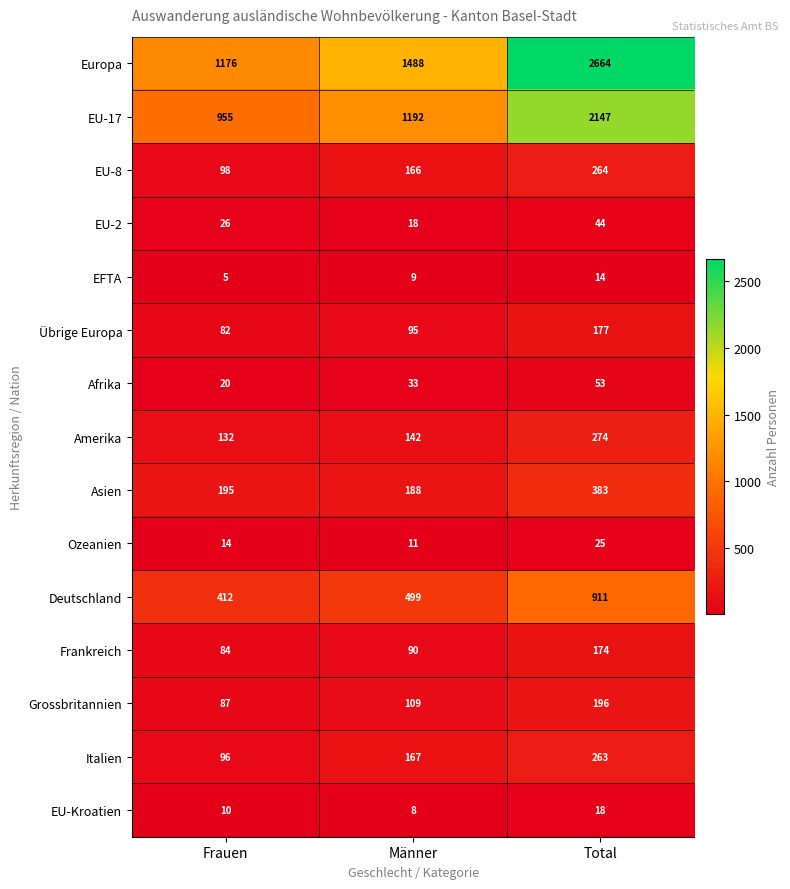

What is the maximum value shown in the chart?

2664